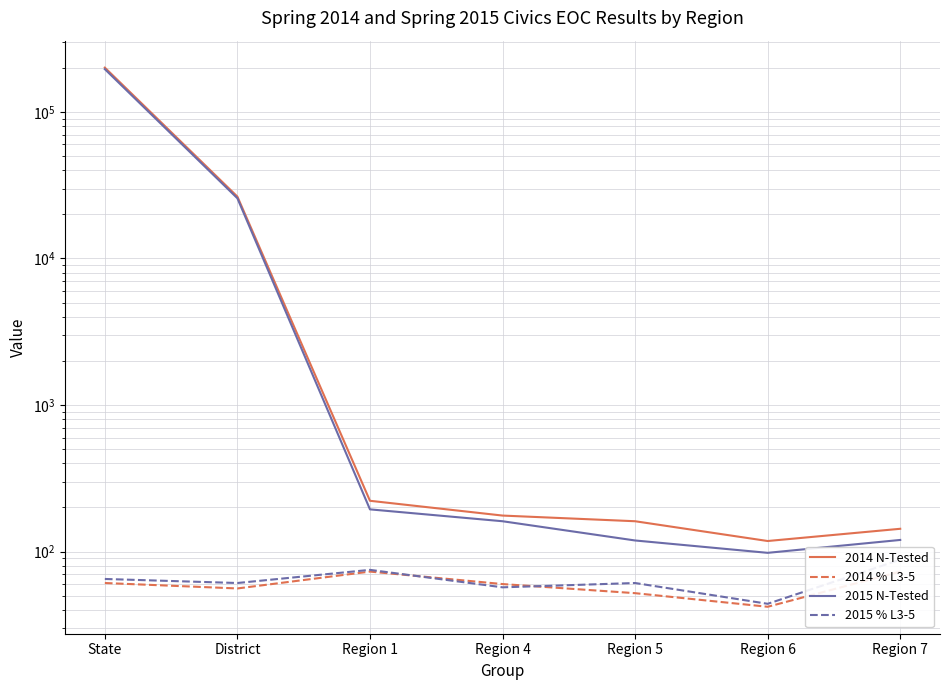

Reading left to right, list all the values displayed in this chart.

2014 N-Tested: 200429	26412	222	176	161	118	143
2014 % L3-5: 61	56	73	60	52	42	73
2015 N-Tested: 195669	25730	194	161	119	98	120
2015 % L3-5: 65	61	75	57	61	44	88